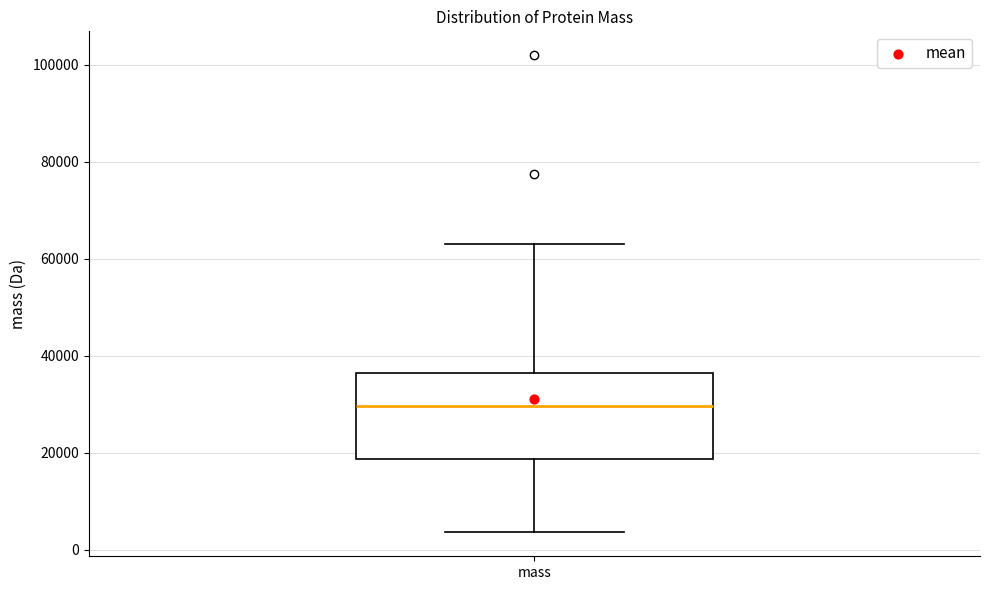

Read this box plot against the y-axis: the position of the median line, the range covered by the box, and the ends of both whiskers. The values are not printed on the chart, so give them approximately, as read against the axis.

median 30000, box 18000 to 36000, whiskers 4000 to 64000